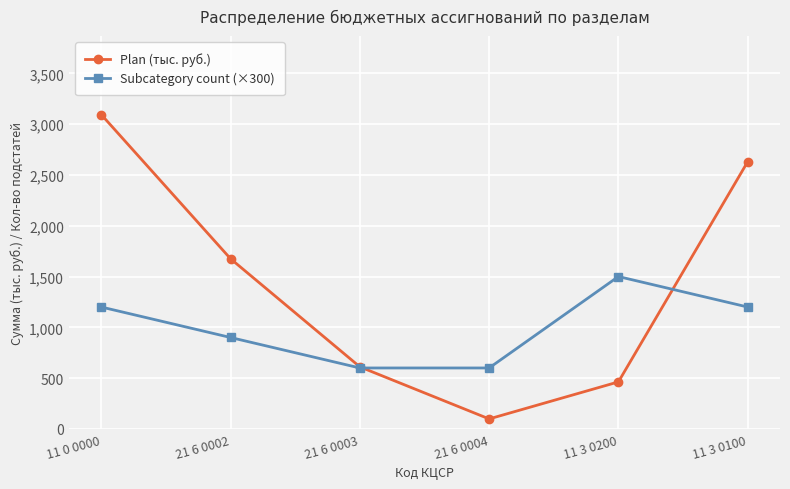

At how many categories does at least one series exceed 1949?

2